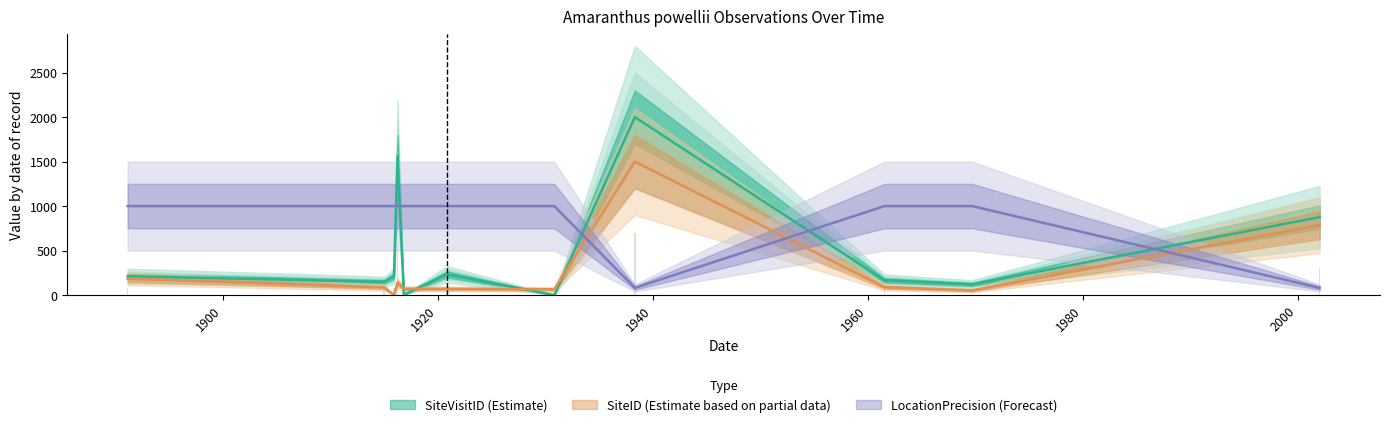

Rank the categories by SiteID value from lowest to highest.

1915-12-01, 1969-09-21, 1930-11-02, 1920-11-01, 1916-11-01, 1915-01-01, 1961-07-21, 1916-04-01, 1891-02-20, 2002-01-16, 1938-05-01